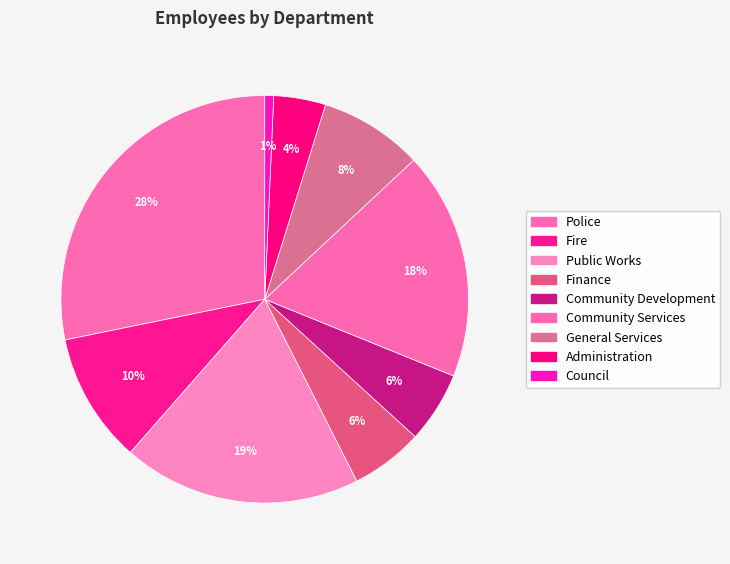

Is it true that Administration is 1% of the pie?

False